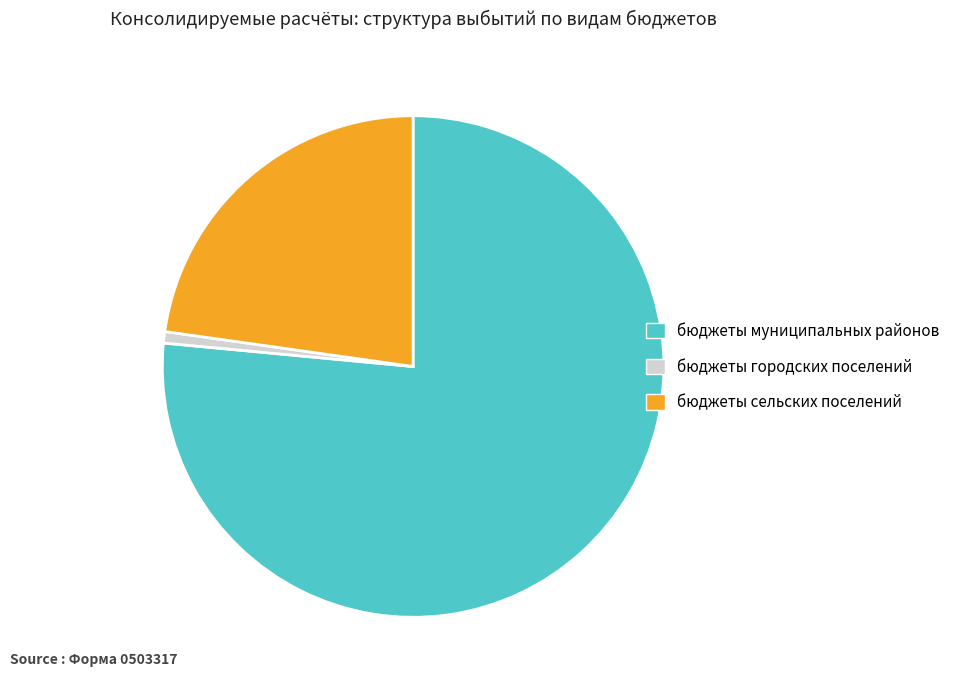

How many segments does this pie chart have?

3